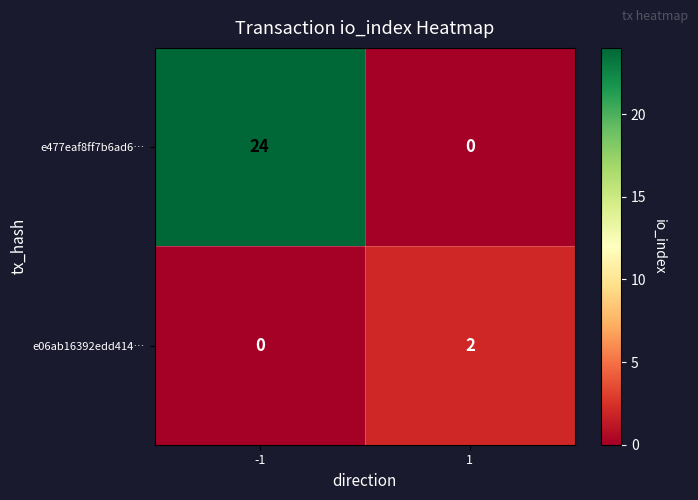

What is the greatest value displayed?

24